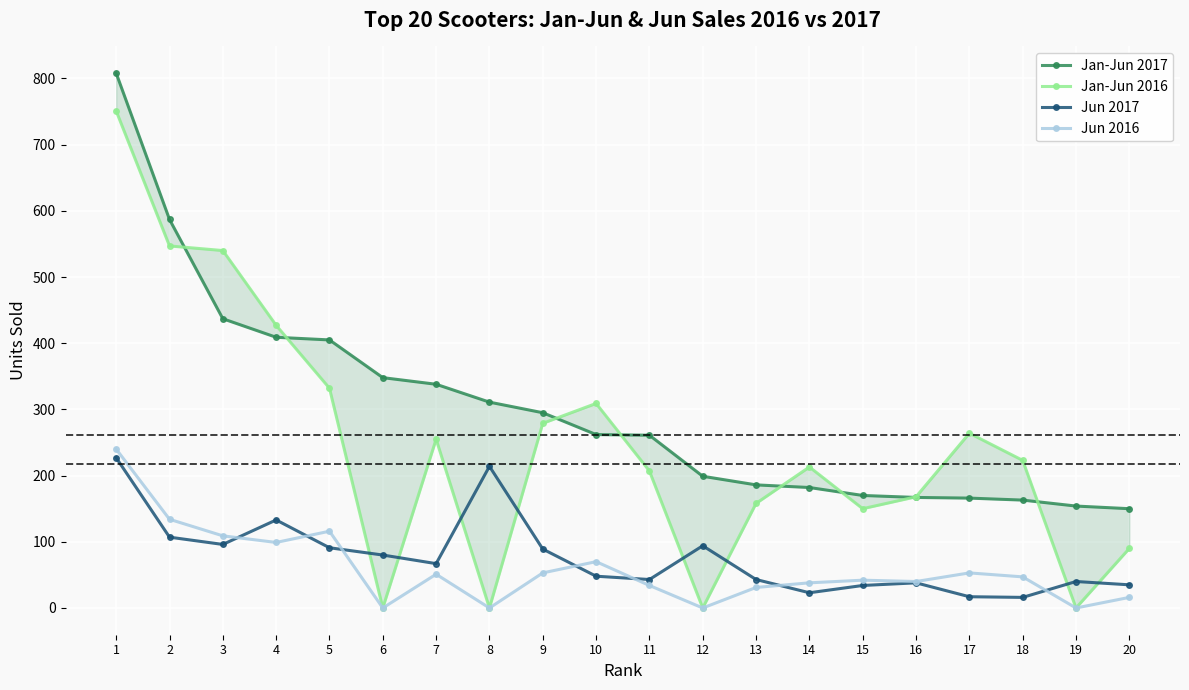

Is the value of Jan-Jun 2017 at 4 greater than the value of Jun 2017 at 9?

Yes